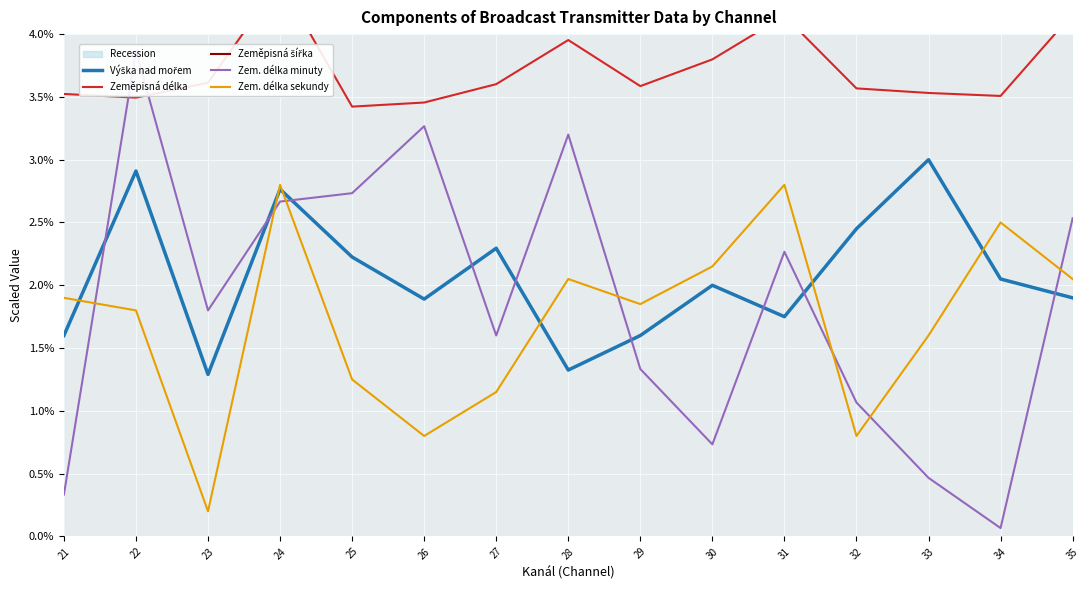

Does the chart display data point markers on the line(s)?

No